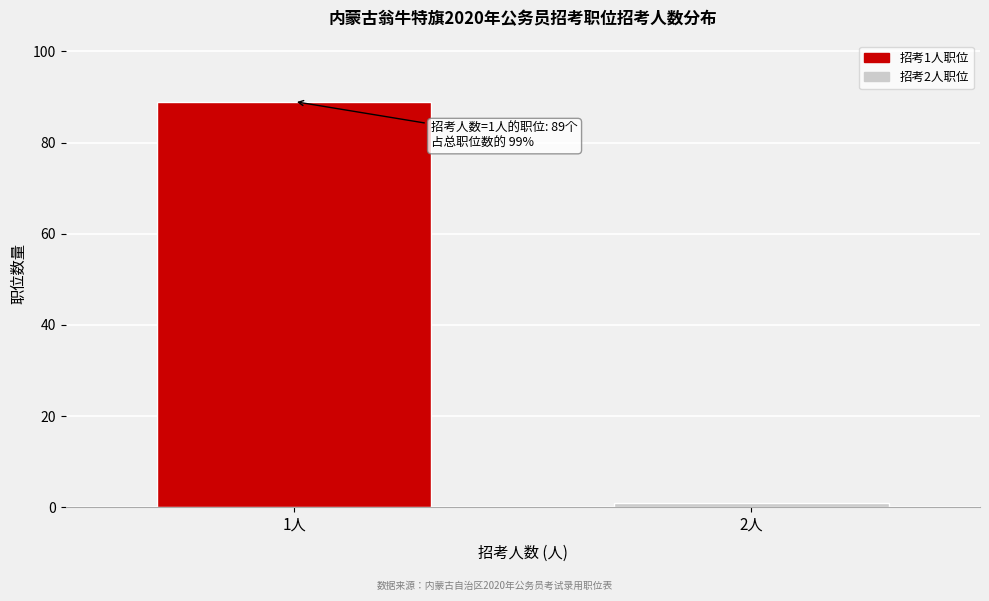

Reading left to right, what are all the values shown in this chart?

1人=89	2人=1